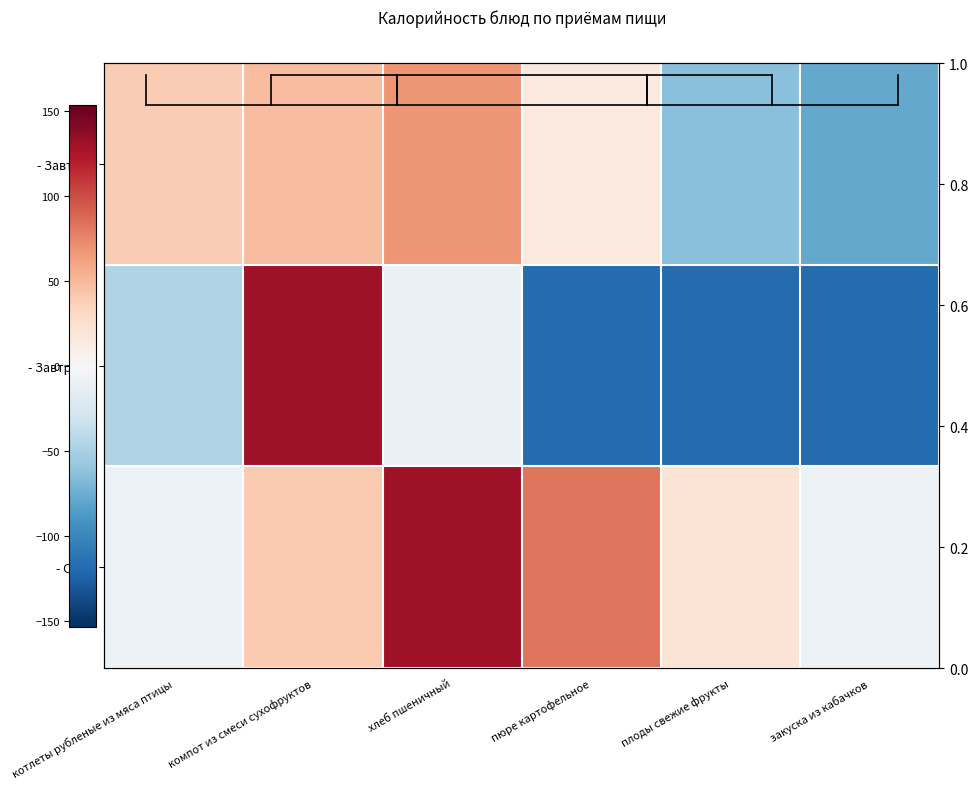

Where does the - Завтрак 2 series first go above -45?

компот из смеси сухофруктов